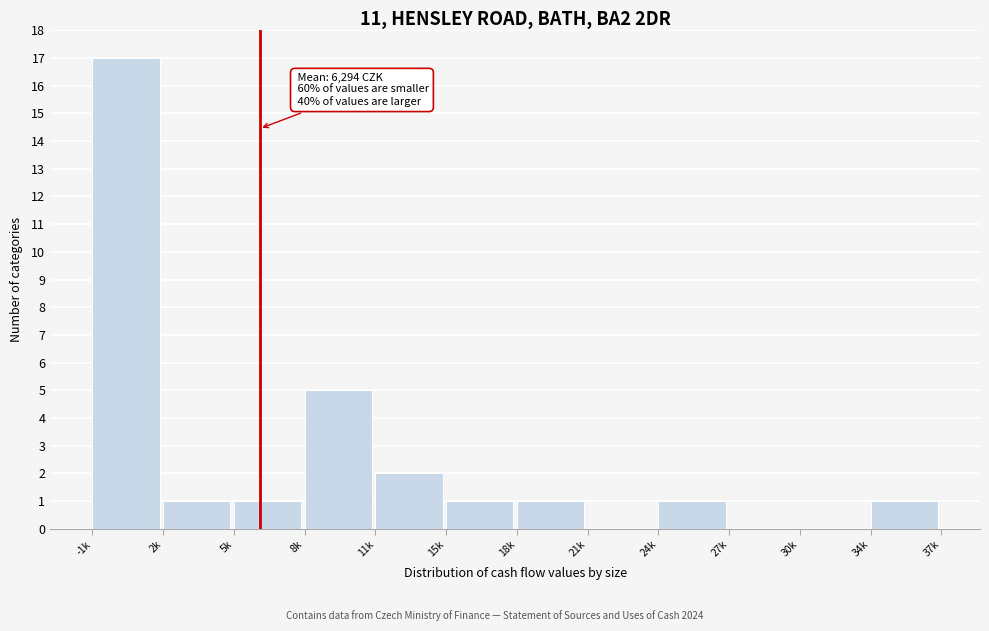

Reading left to right, transcribe all the data shown in this chart.

-1k=17	2k=1	5k=1	8k=5	11k=2	15k=1	18k=1	21k=0	24k=1	27k=0	30k=0	34k=1